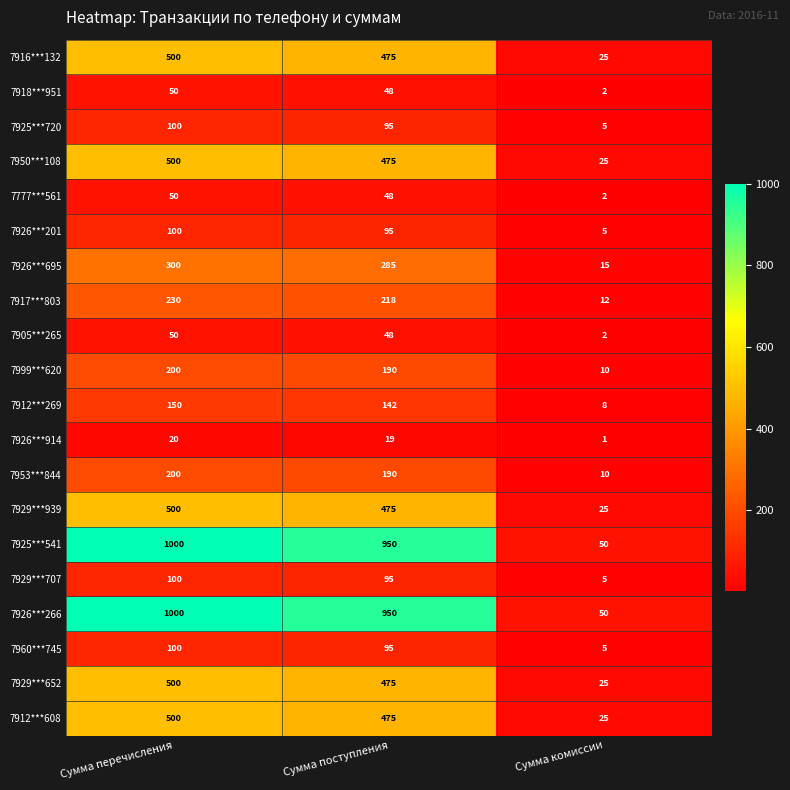

At which label is 7926***695 closest to 157?

Сумма поступления